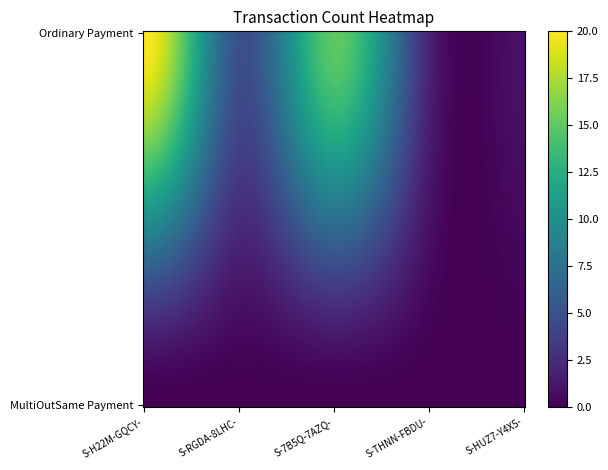

Is the value of MultiOutSame Payment at S-RGDA-8LHC-L4C3-4VRH9 greater than the value of Ordinary Payment at S-THNN-FBDU-FQCU-BNQHC?

No